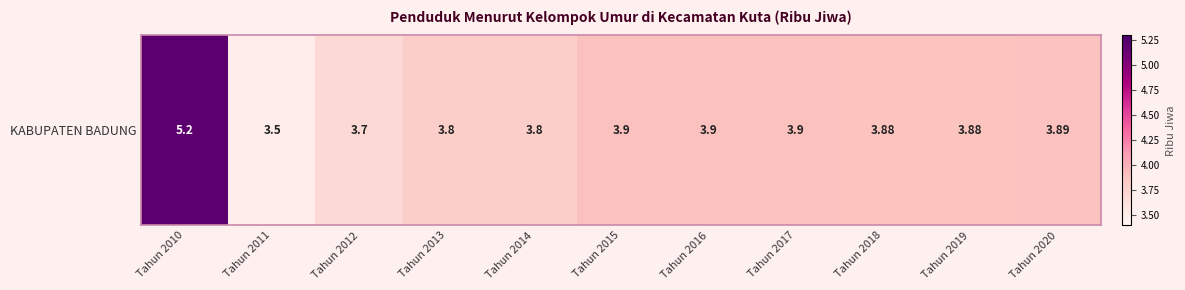

Which has a higher value, Tahun 2018 or Tahun 2020?

Tahun 2020